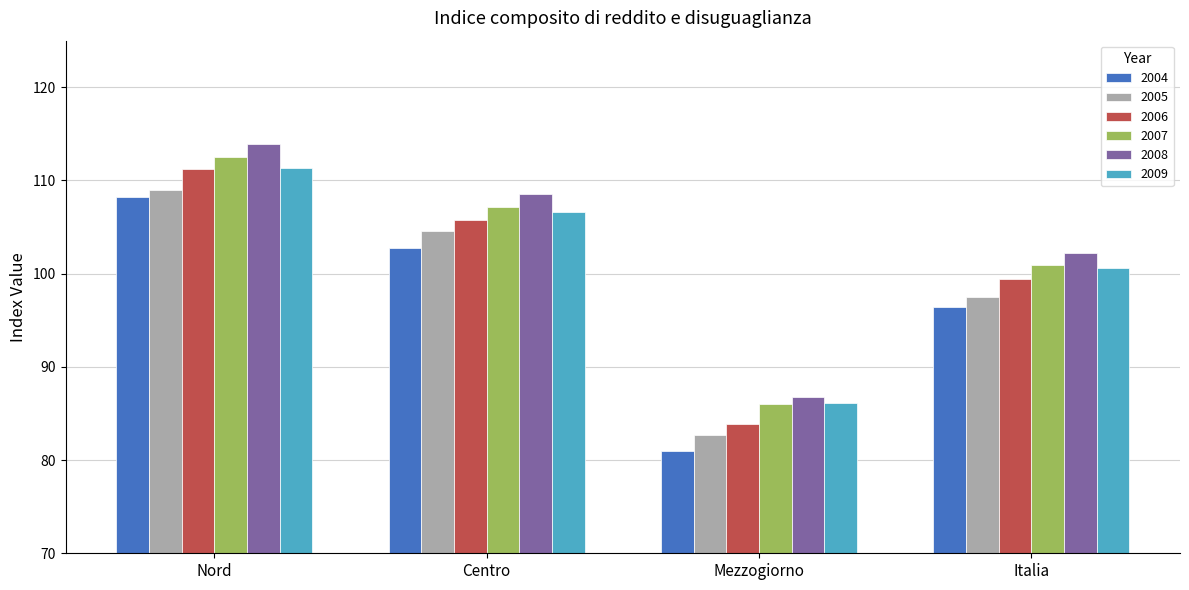

At Centro, list the series in order from largest to smallest.

2008, 2007, 2009, 2006, 2005, 2004